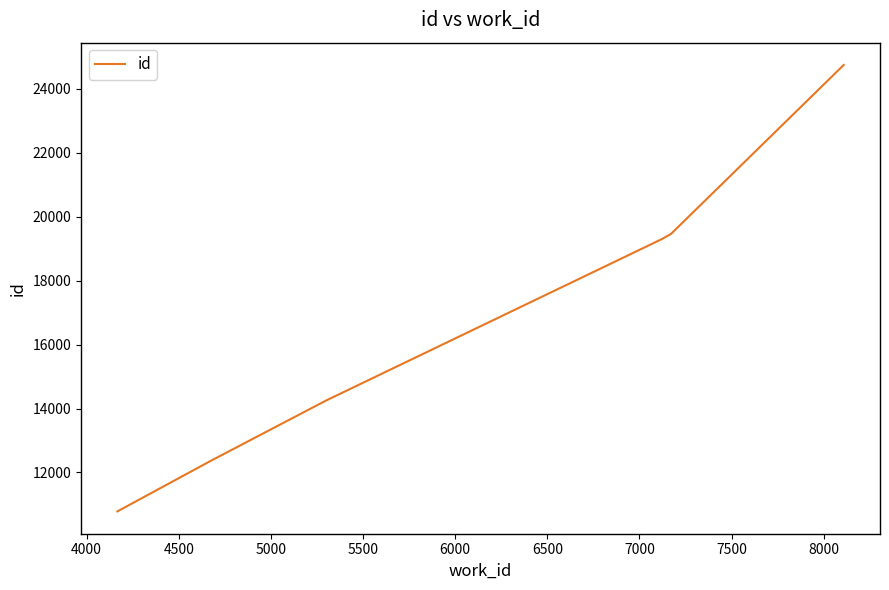

What is the sum of all values?

100942